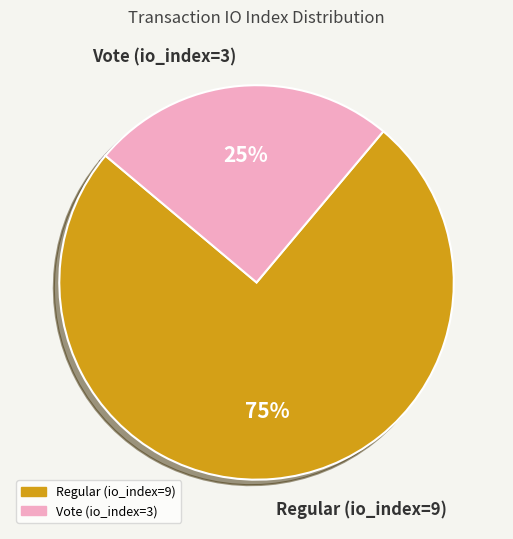

Rank the categories by value from lowest to highest.

Vote (io_index=3), Regular (io_index=9)